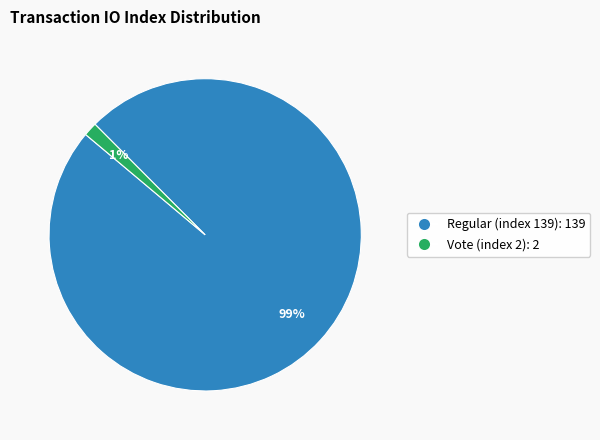

Rank the categories by value from highest to lowest.

Regular (index 139), Vote (index 2)